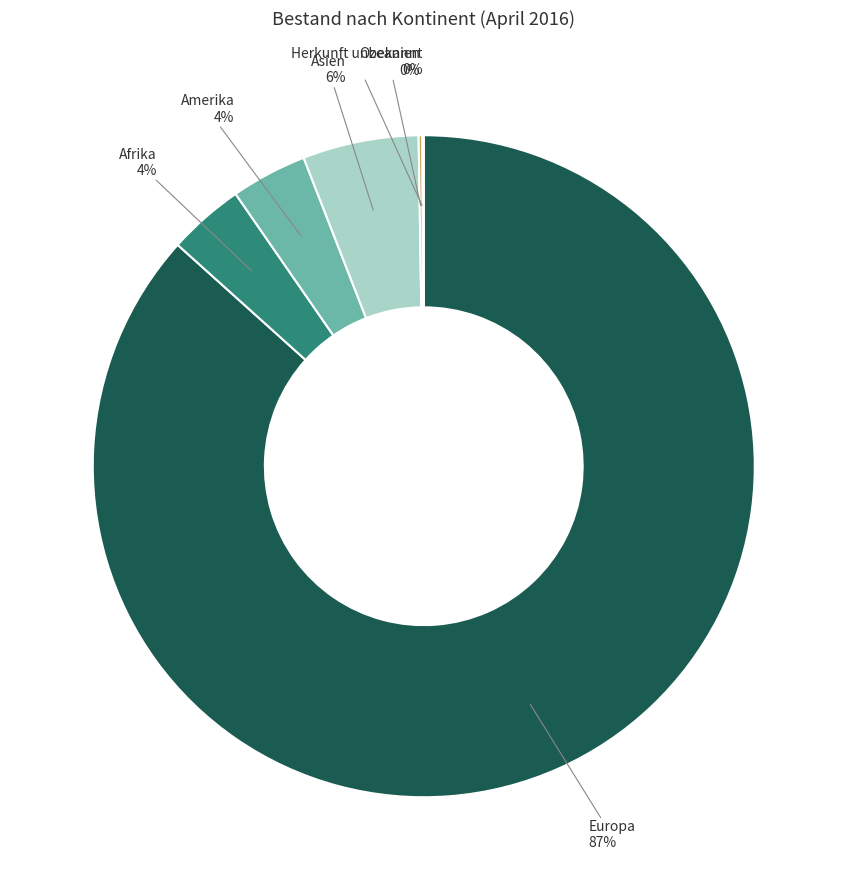

What is the largest slice in the pie chart?

Europa